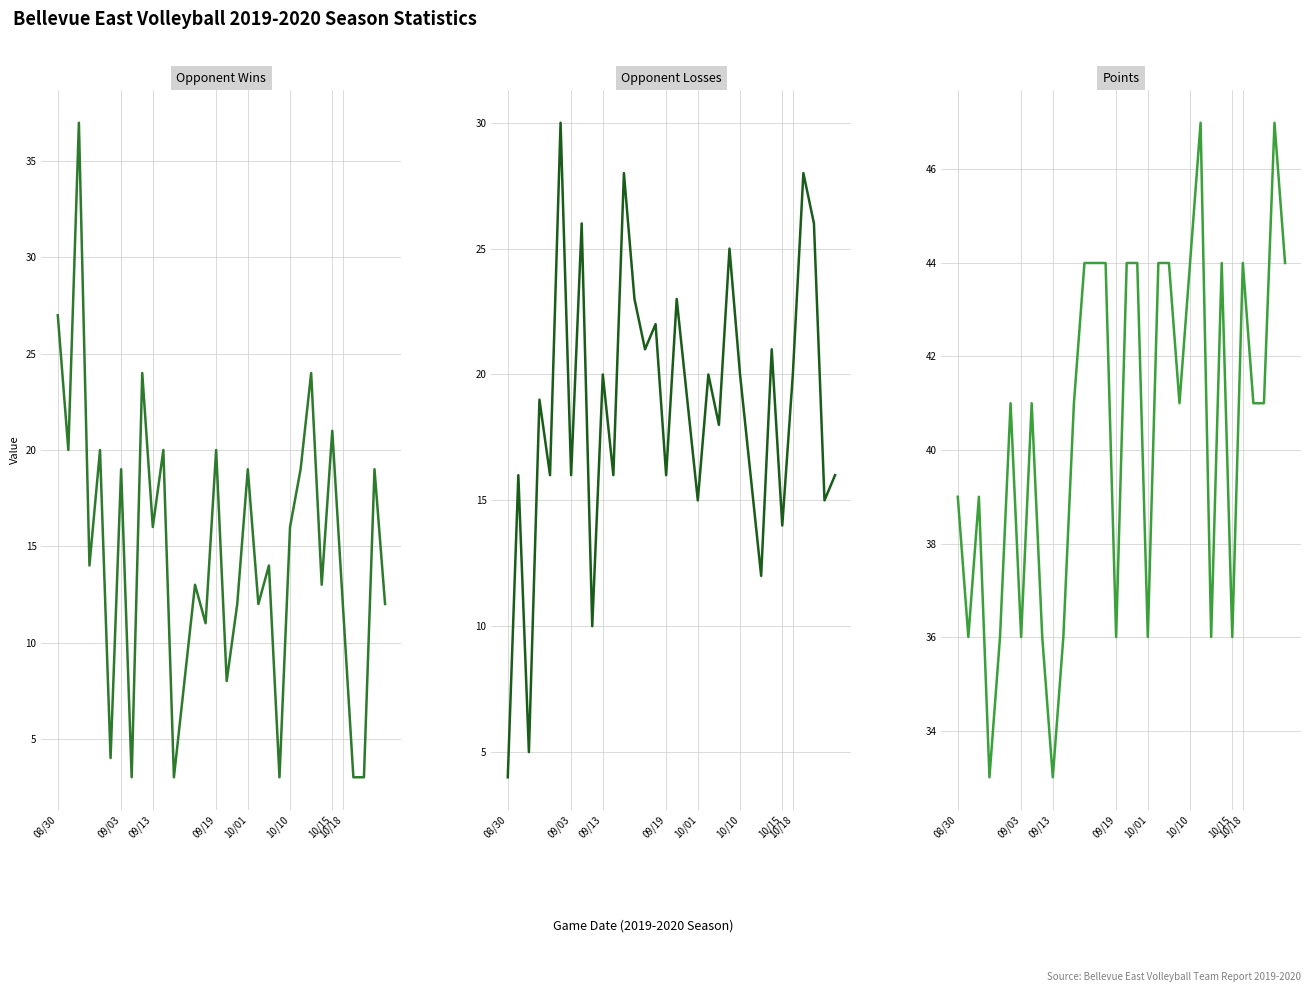

Rank the series by their maximum value, from lowest to highest.

Opponent Losses, Opponent Wins, Points